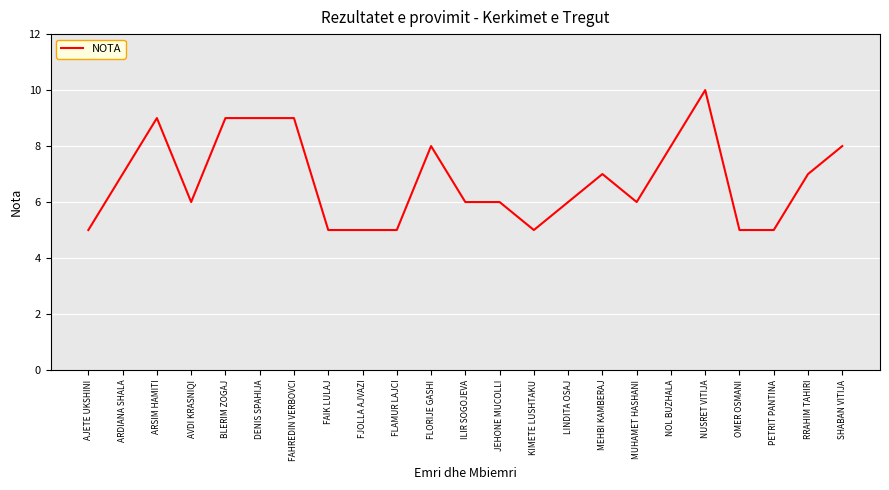

Is it true that the value at AJETE UKSHINI is 5?

True